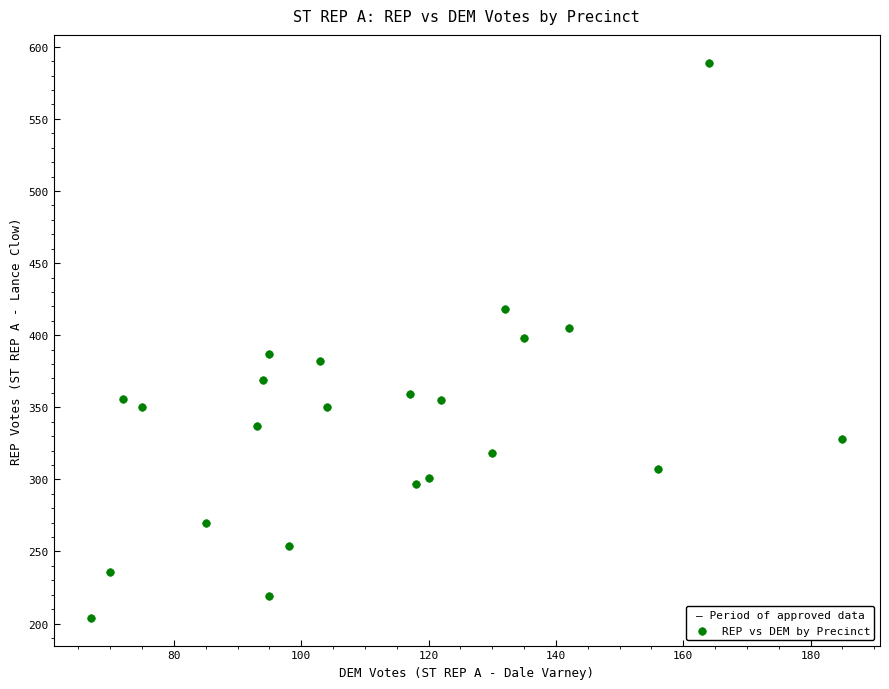

What is the range of X values (max minus min)?

118